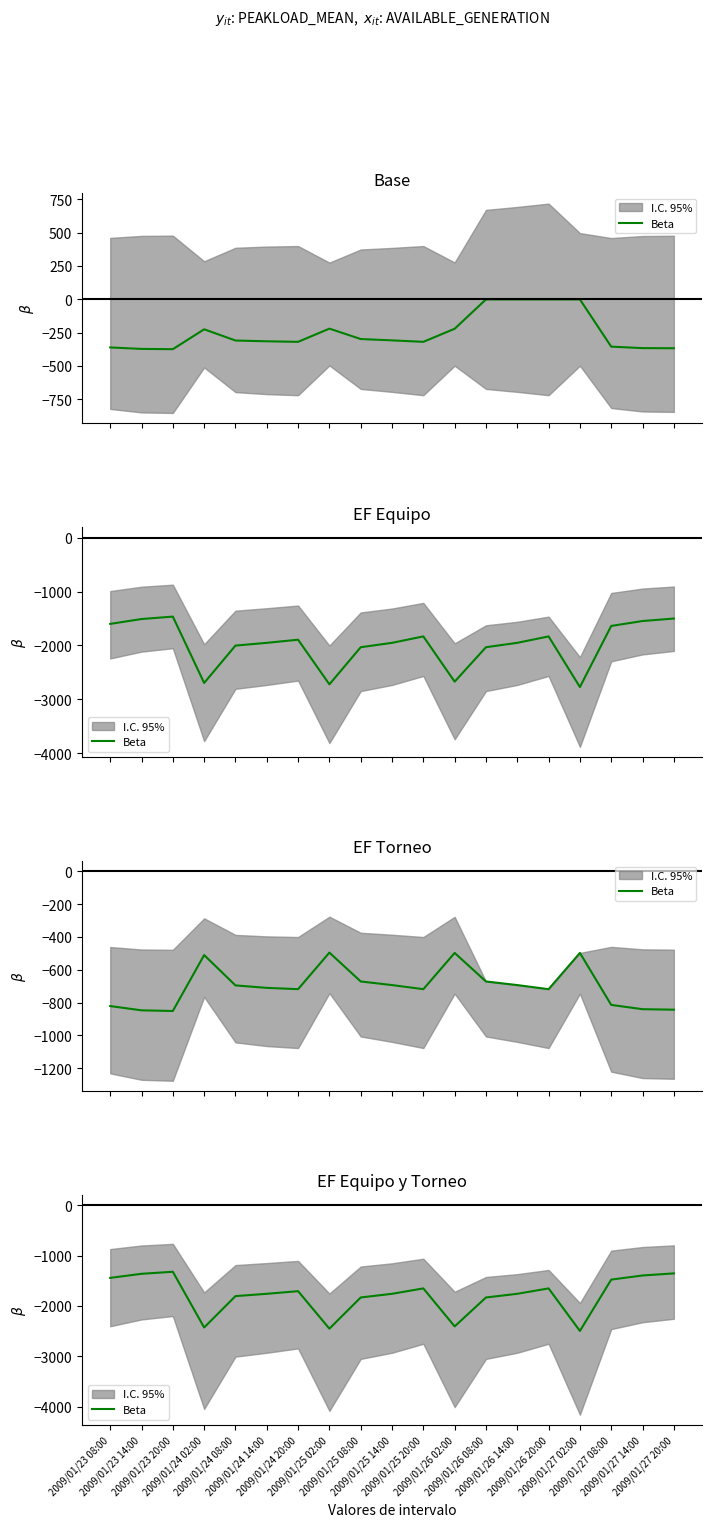

How many points are lower than both their immediate neighbors (excluding endpoints)?

4